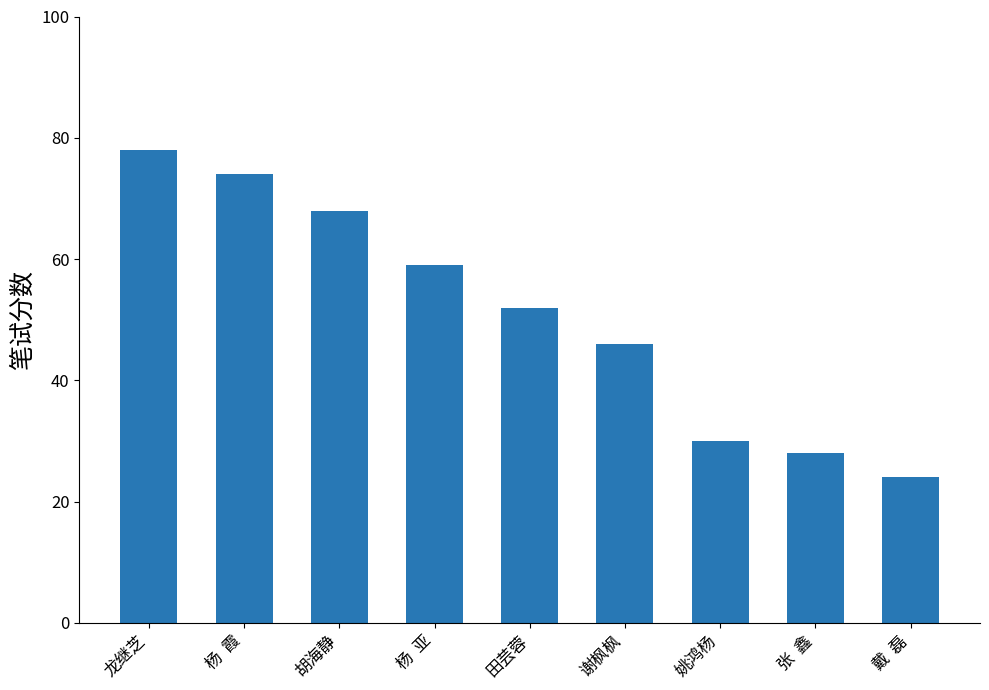

Which label corresponds to the largest value in the chart?

龙继芝